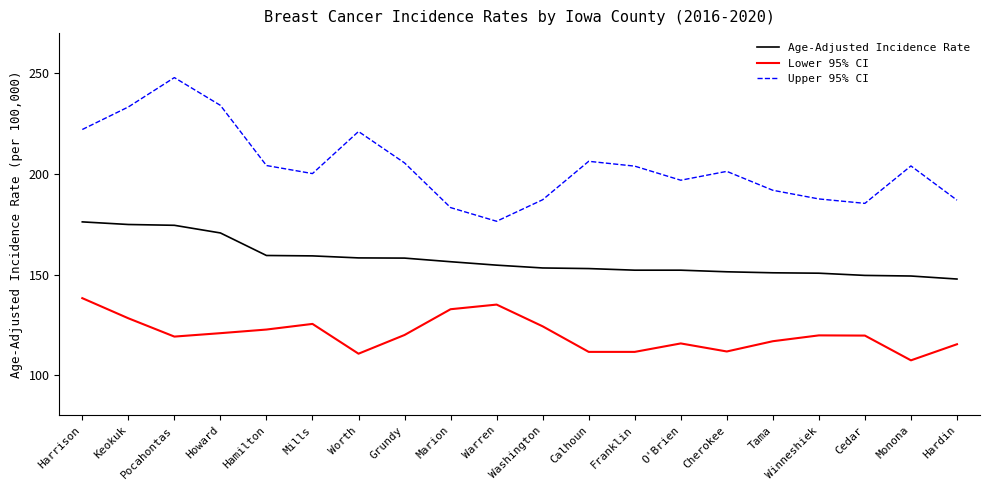

What is the minimum value for Lower 95% CI?

107.4